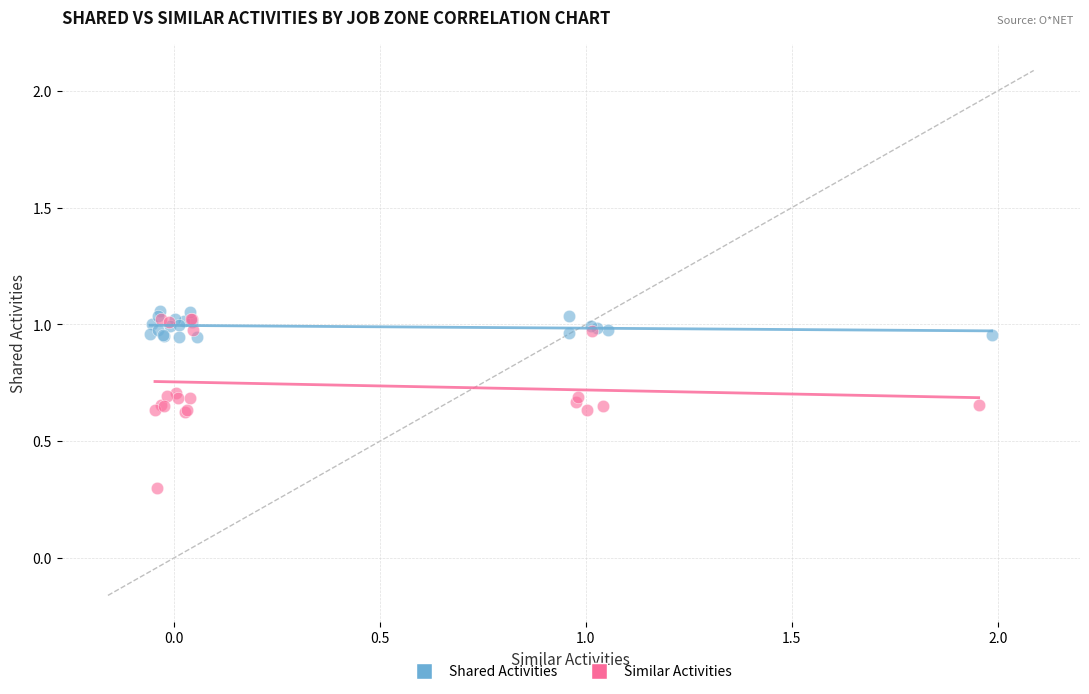

Which series has the widest spread of Y values?

Similar Activities